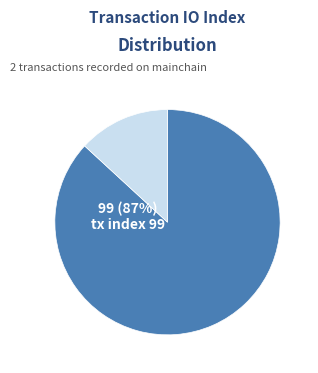

Is there any slice that represents more than half of the pie?

Yes